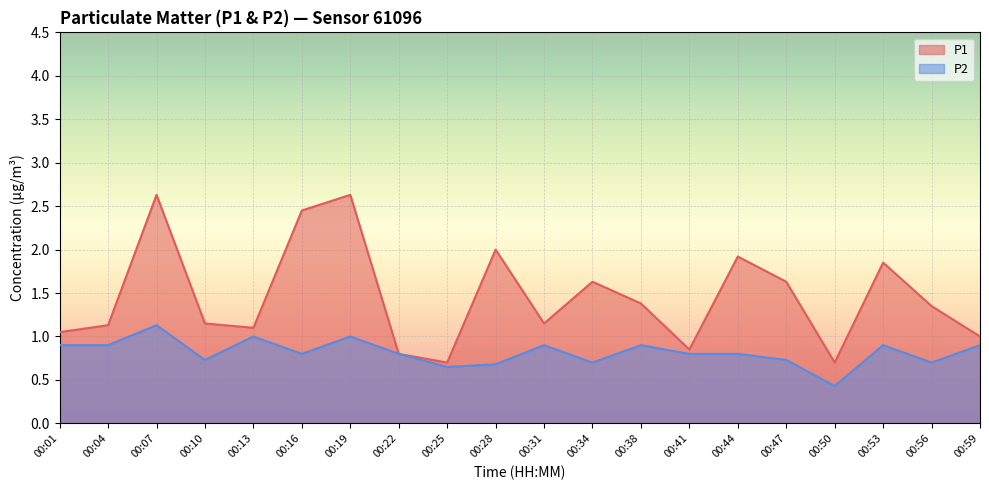

Reading left to right, transcribe all the data shown in this chart.

P1: 1.1	1.1	2.6	1.1	1.1	2.5	2.6	0.8	0.7	2.0	1.1	1.6	1.4	0.8	1.9	1.6	0.7	1.9	1.4	1.0
P2: 0.9	0.9	1.1	0.7	1.0	0.8	1.0	0.8	0.7	0.7	0.9	0.7	0.9	0.8	0.8	0.7	0.4	0.9	0.7	0.9